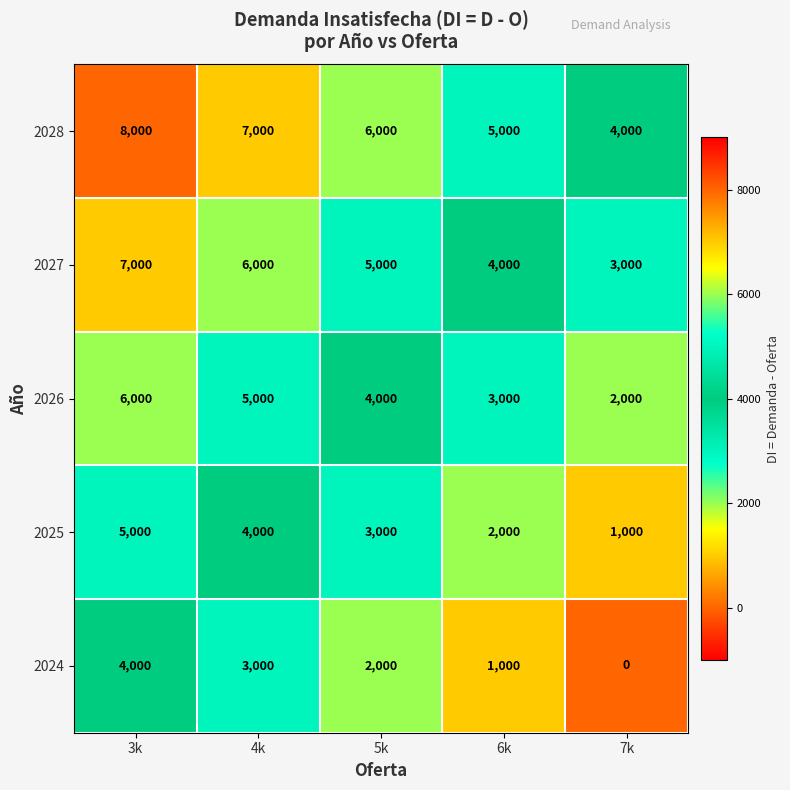

Reading left to right, list all the values displayed in this chart.

2028: 8000	7000	6000	5000	4000
2027: 7000	6000	5000	4000	3000
2026: 6000	5000	4000	3000	2000
2025: 5000	4000	3000	2000	1000
2024: 4000	3000	2000	1000	0